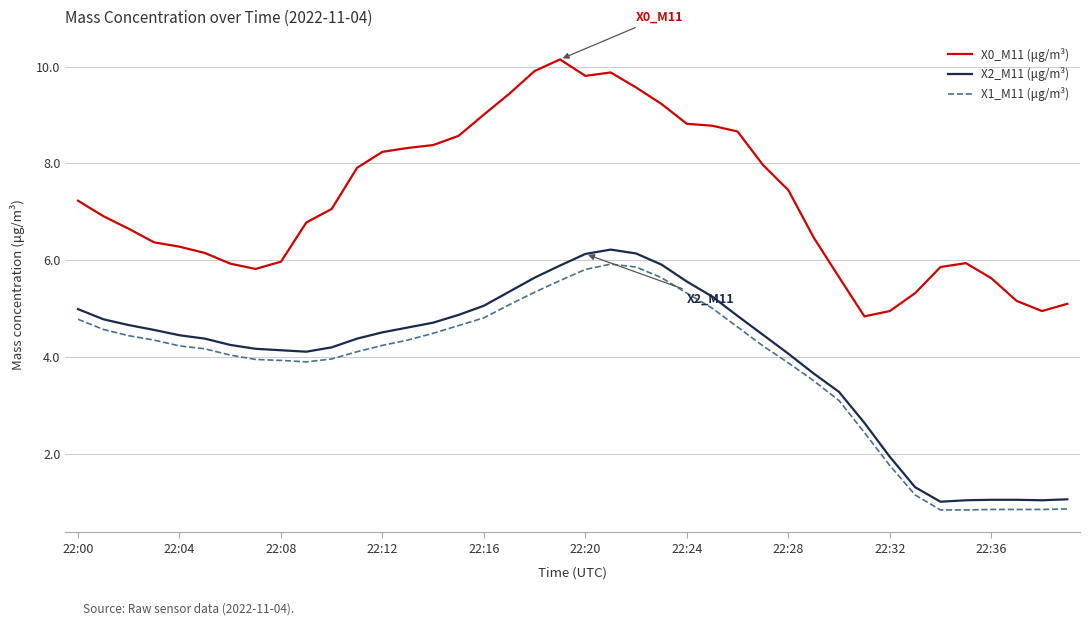

In X2_M11 (μg/m³), how many points are lower than both neighbors (excluding endpoints)?

3